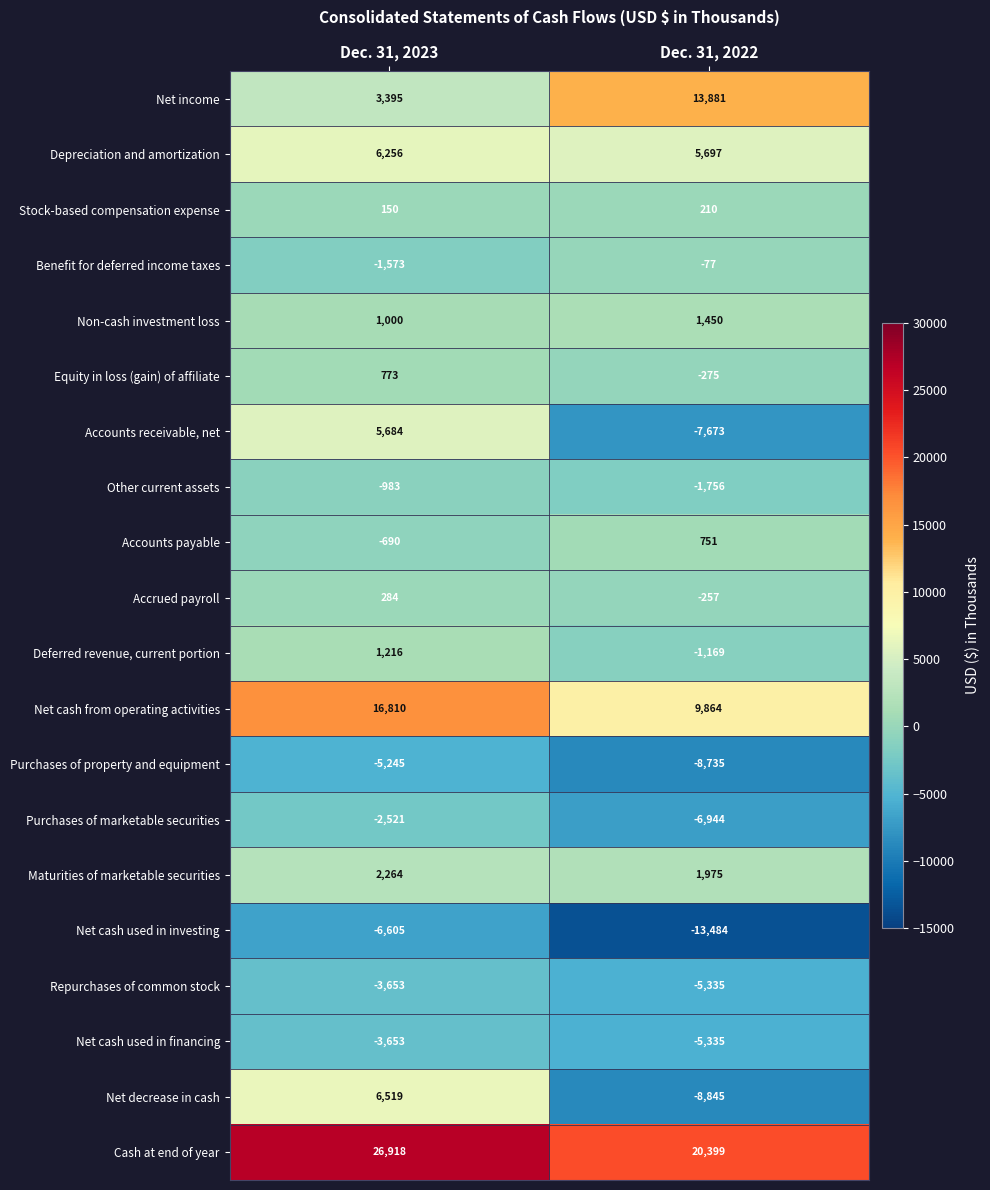

What is the sum of all Cash at end of year values?

47317